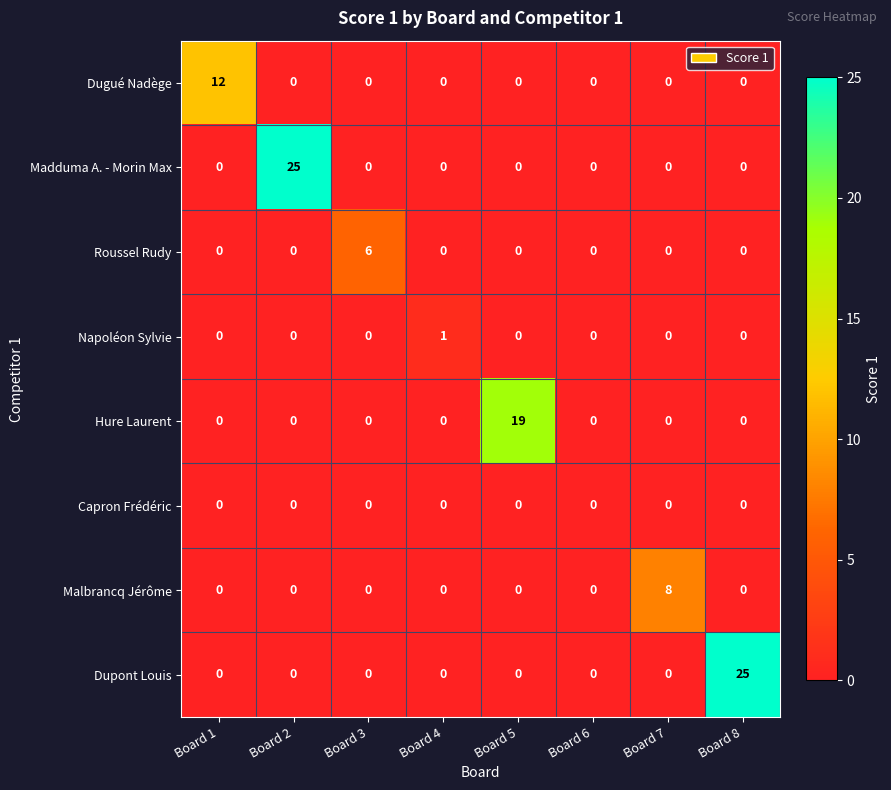

The Hure Laurent series shows -13 at Board 3. True or false?

False